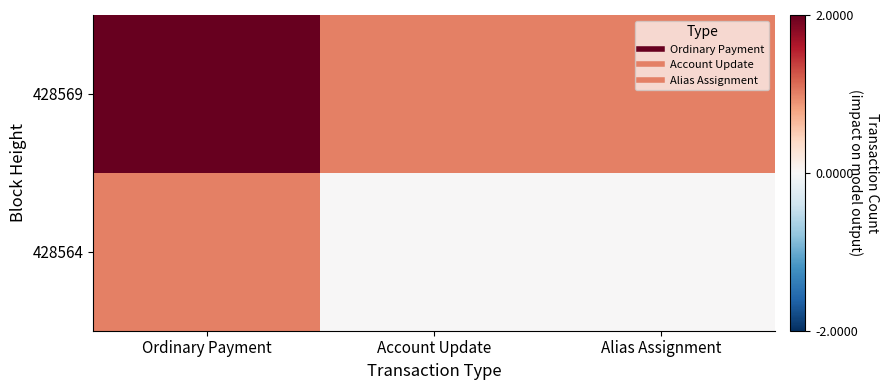

Reading left to right, what are all the values shown in this chart?

428569: Ordinary Payment=2	Account Update=1	Alias Assignment=1
428564: Ordinary Payment=1	Account Update=0	Alias Assignment=0